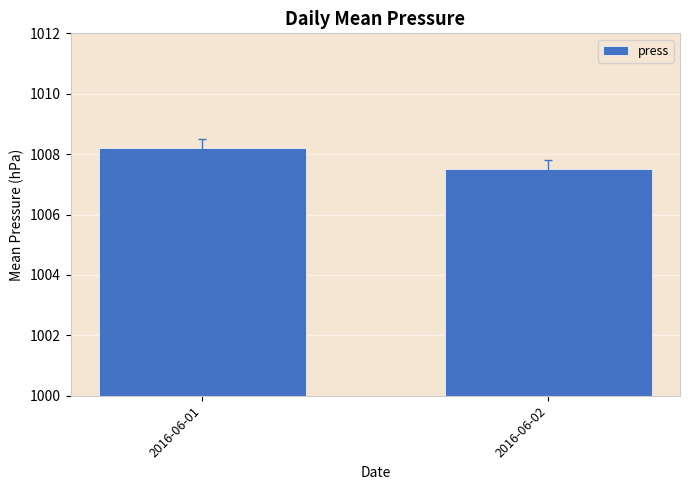

Reading left to right, list all the values displayed in this chart.

2016-06-01=1008.2	2016-06-02=1007.5